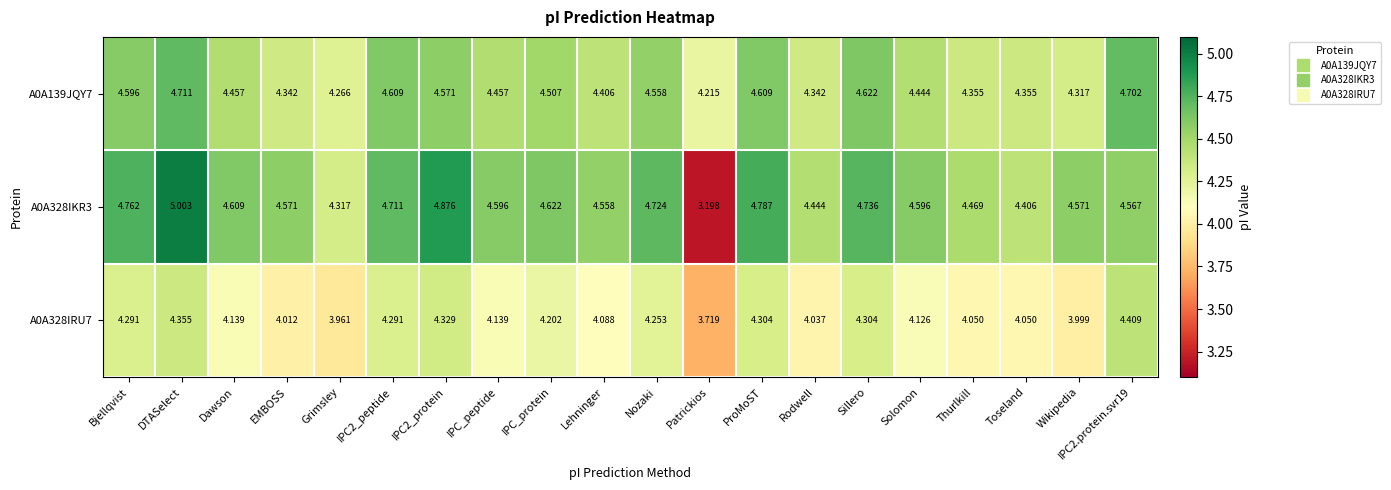

Which category has the lowest value in the A0A328IRU7 series?

Patrickios